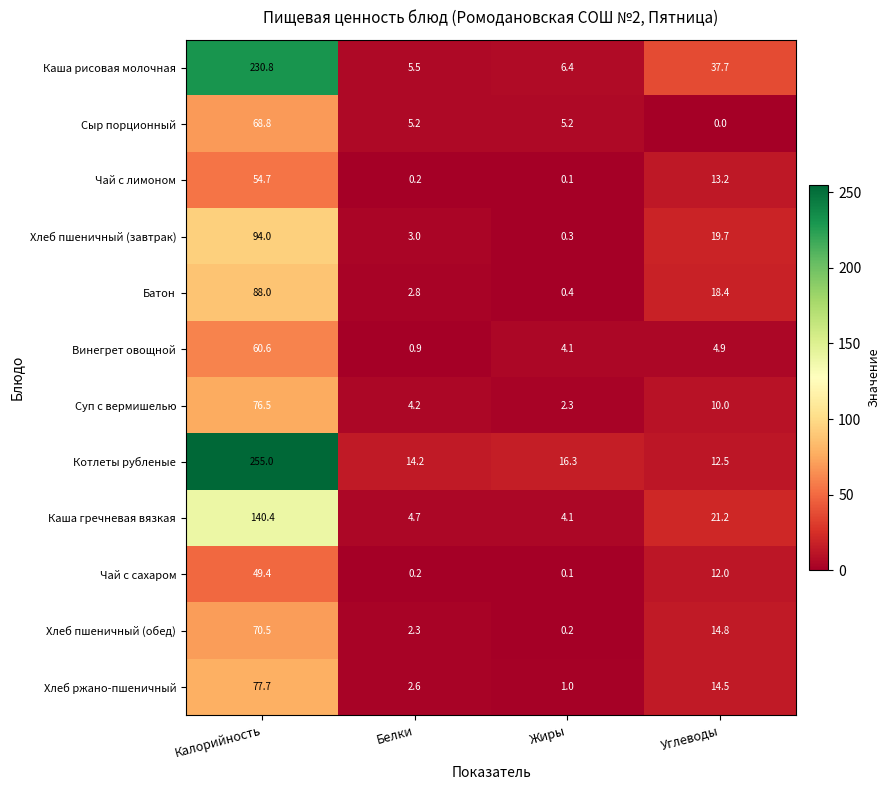

The value of Винегрет овощной at Калорийность is 37.7. True or false?

False